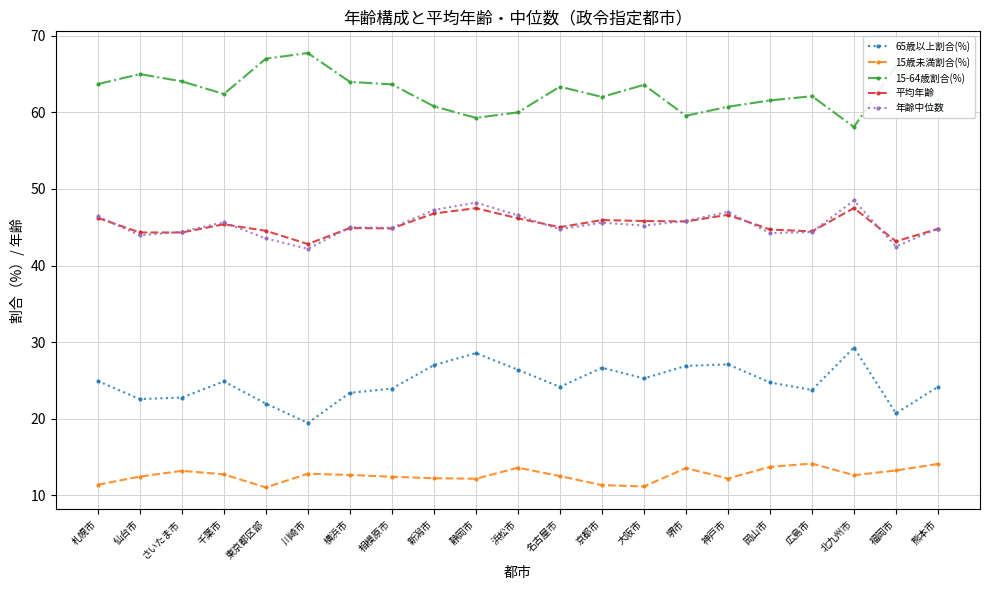

In 65歳以上割合(%), how many points are lower than both neighbors (excluding endpoints)?

6